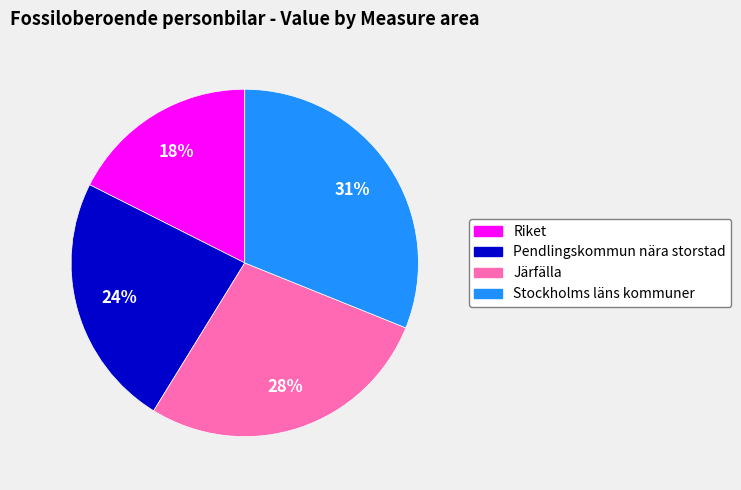

To the nearest percent, what is the combined percentage of Järfälla and Pendlingskommun nära storstad?

51%